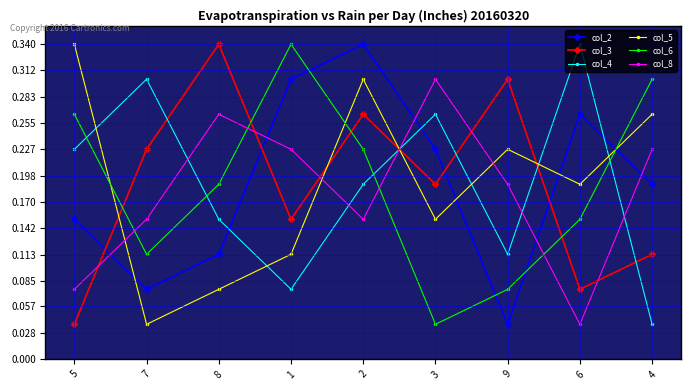

At how many categories does at least one series exceed 0?

9